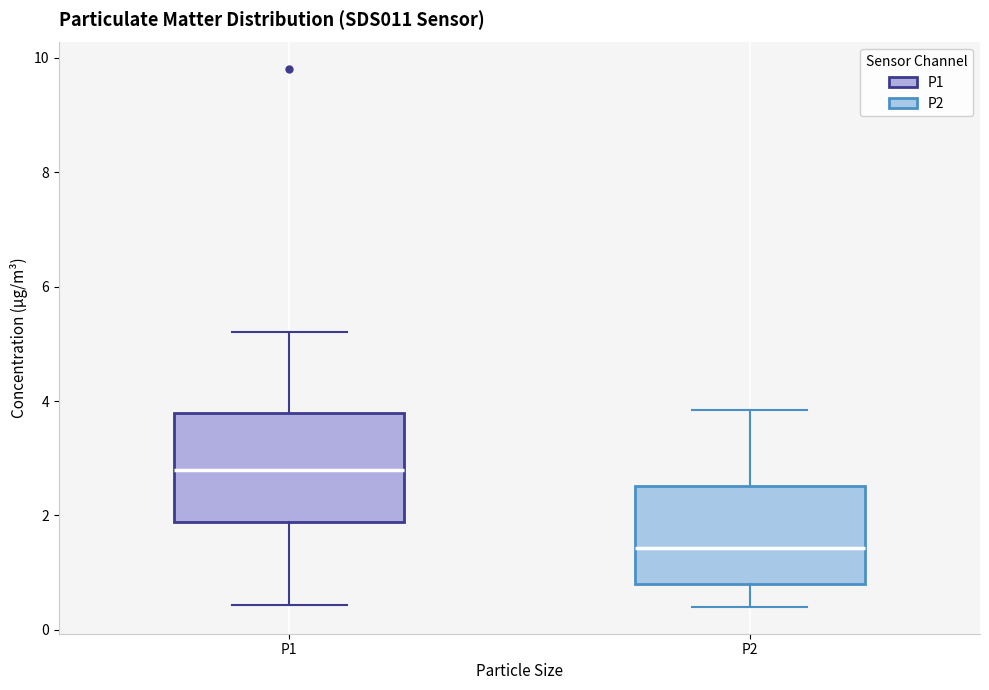

Reading left to right, read every box against the y-axis: the position of its median line, the range the box covers, and the ends of its whiskers. The values are not printed on the chart, so give them approximately, as read against the axis.

P1: median 2.8, box 1.8 to 3.8, whiskers 0.4 to 5.2
P2: median 1.4, box 0.8 to 2.6, whiskers 0.4 to 3.8